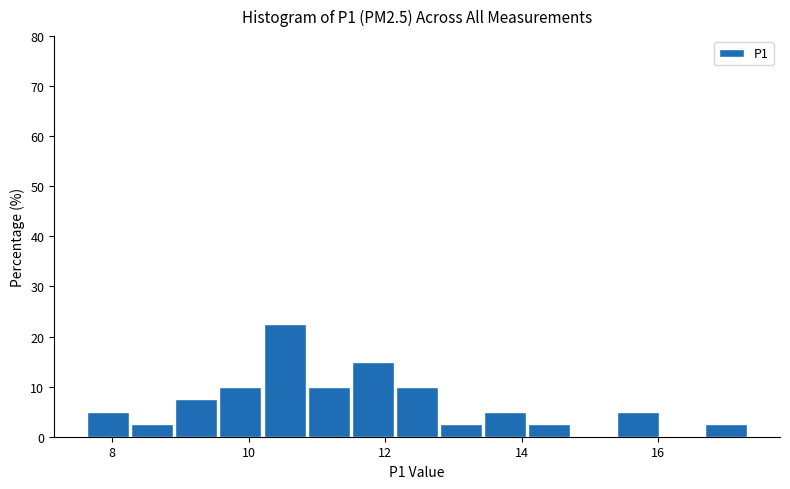

Around what value on the x-axis is the tallest bar? Give the approximate position of its centre, as read against the axis.

10.6